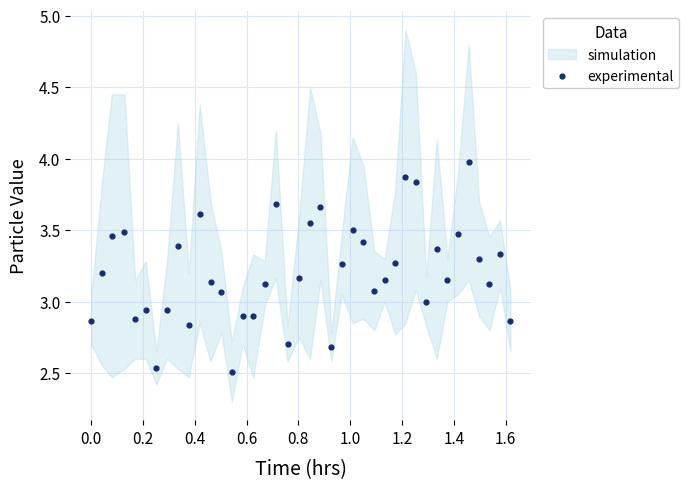

What is the range of X values (max minus min)?

1.6